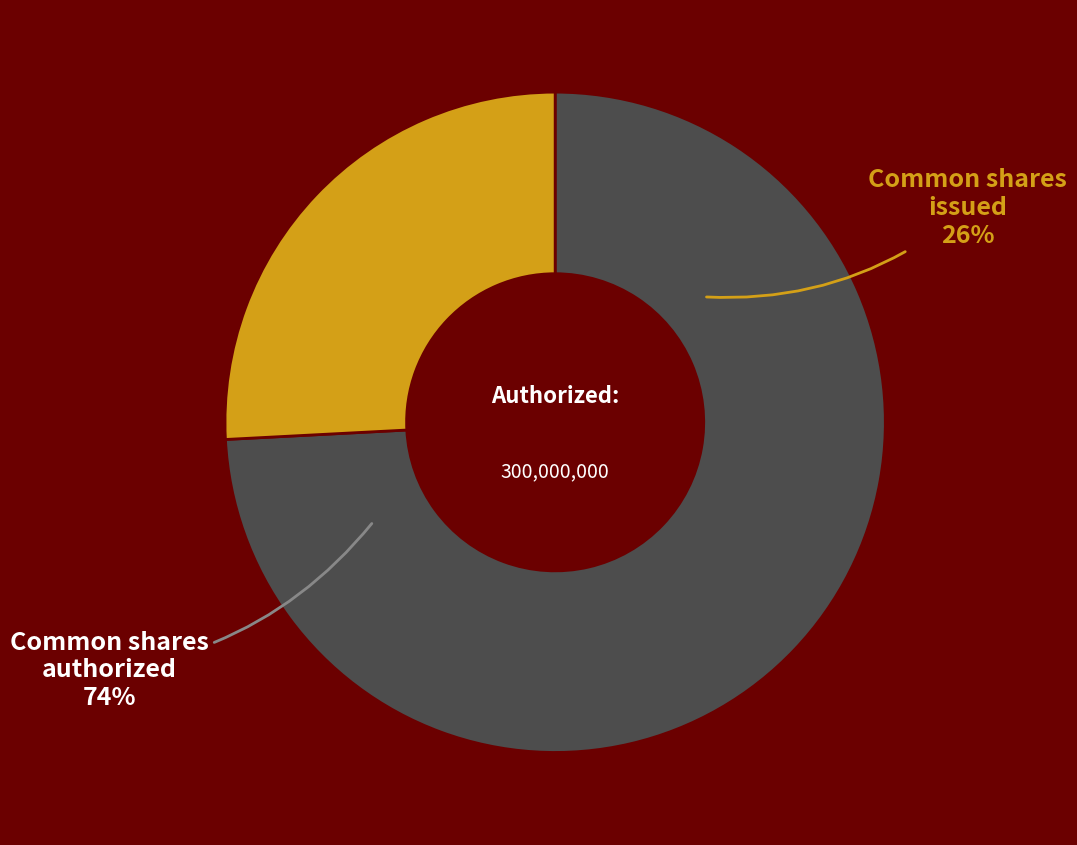

To the nearest percent, what is the difference between the Common shares authorized (in shares) and Common shares issued (in shares) slice percentages?

48%